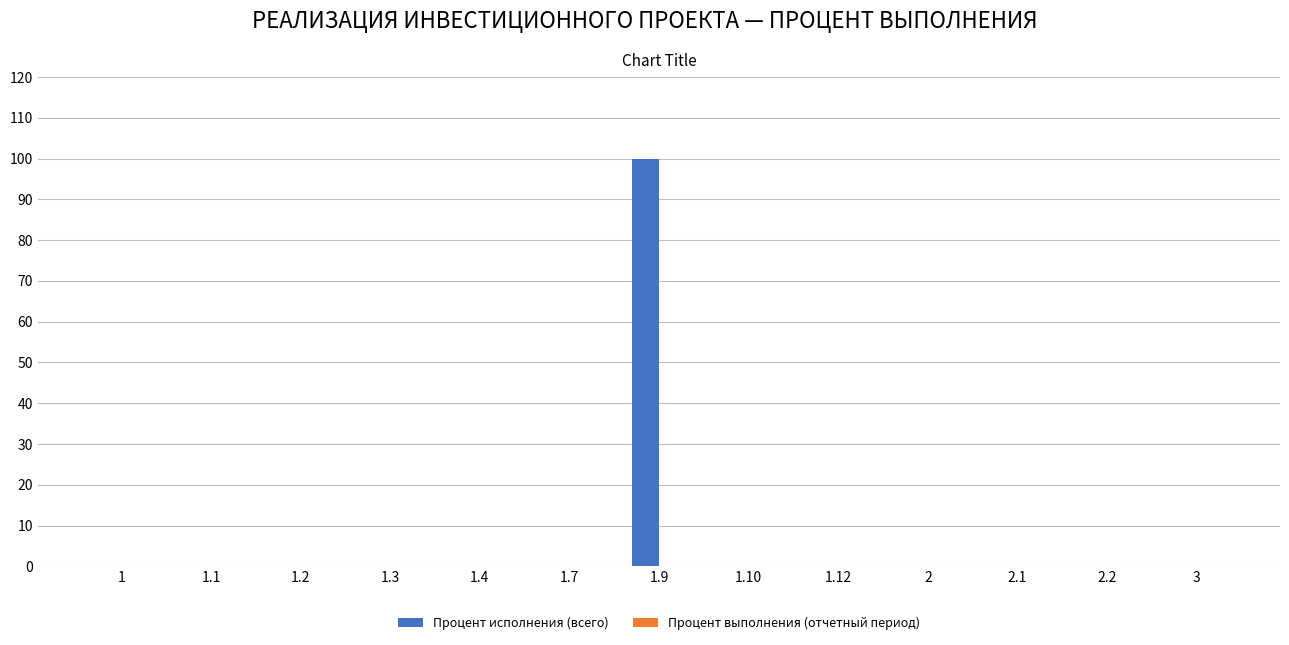

Is it true that the value at 1 is 44?

False